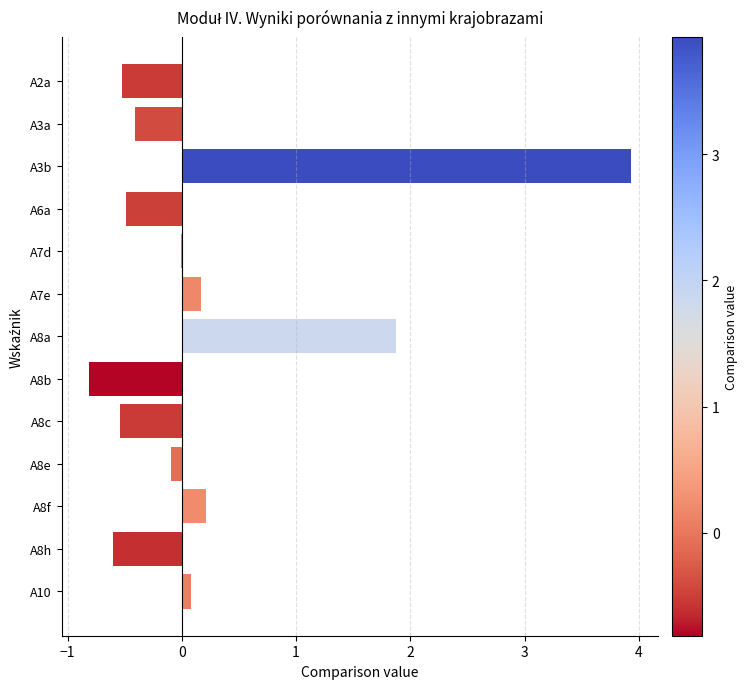

The chart shows a value of -0.2 at A2a. True or false?

False